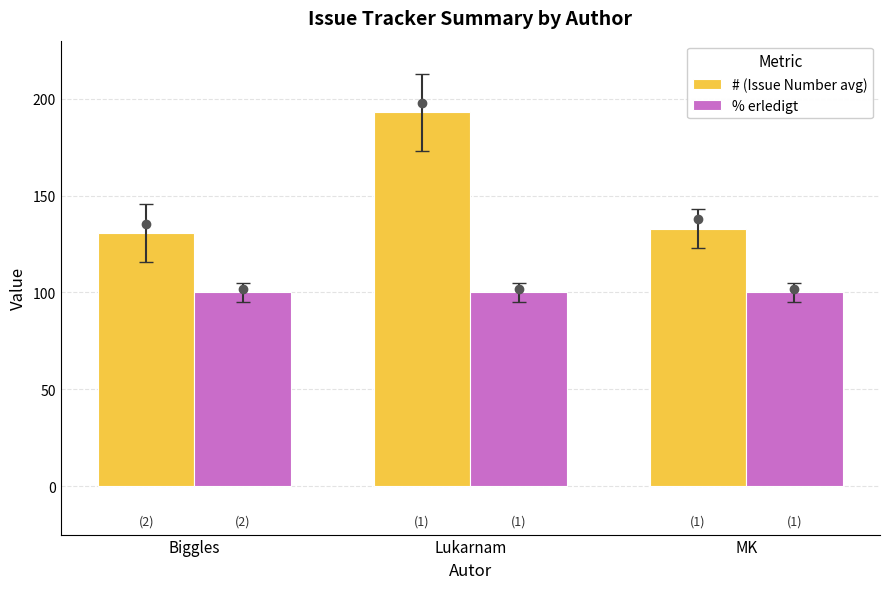

Which series has the largest range (max minus min)?

# (Issue Number avg)